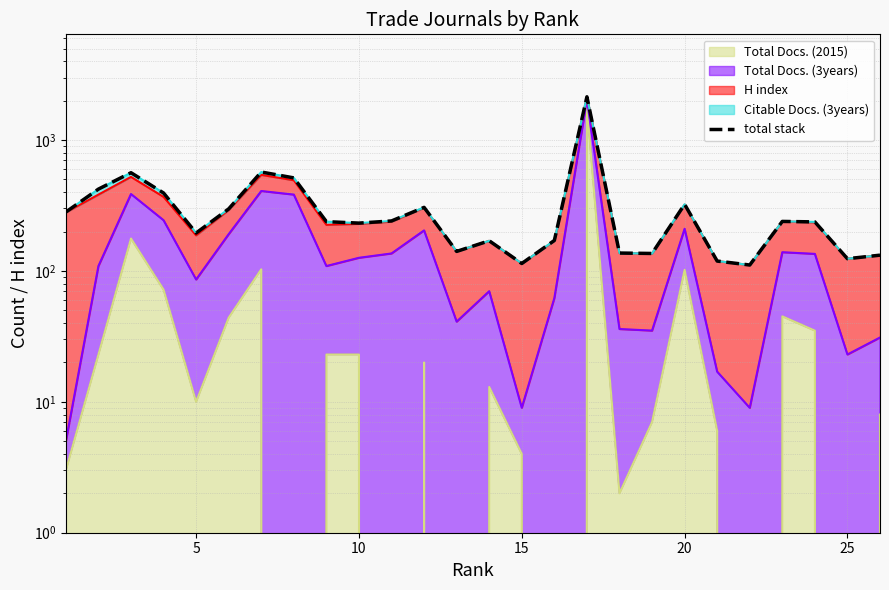

How many interior local peaks (higher than both neighbors) does the data have?

7